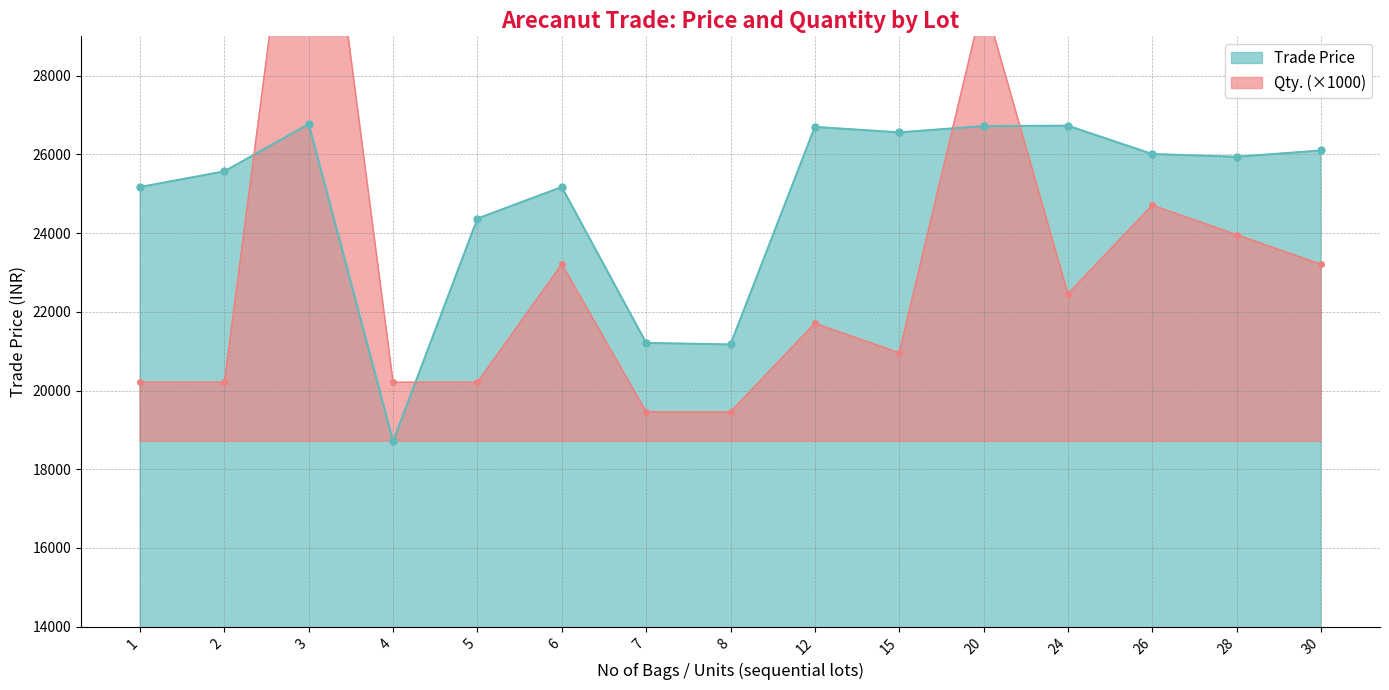

Does the chart display data point markers on the line(s)?

Yes